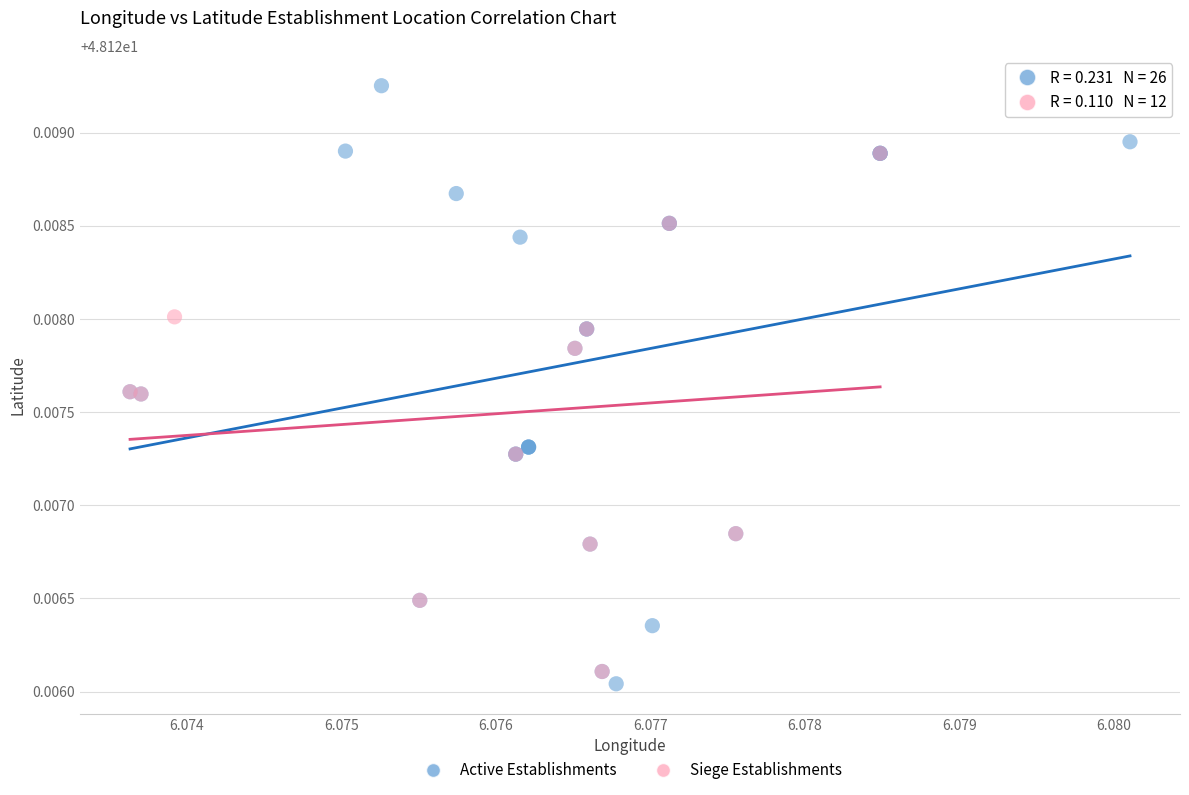

Which series contains the highest Y value?

Active Establishments